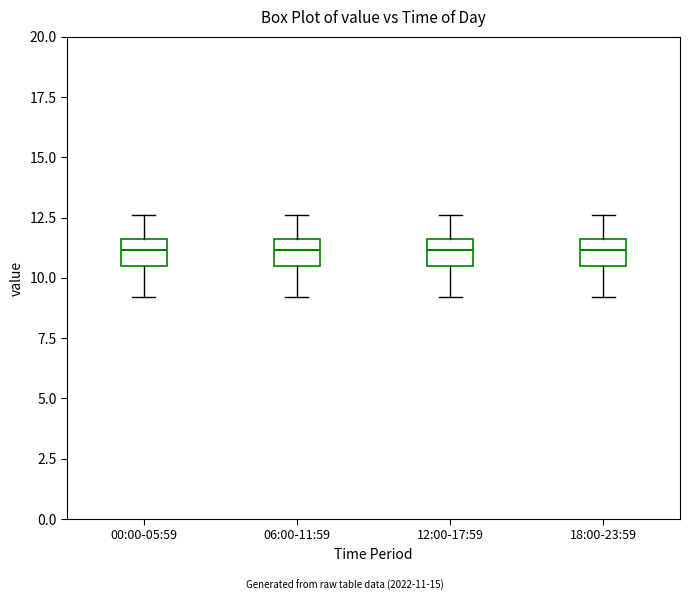

Reading left to right, read every box against the y-axis: the position of its median line, the range the box covers, and the ends of its whiskers. The values are not printed on the chart, so give them approximately, as read against the axis.

00:00-05:59: median 11.0, box 10.5 to 11.5, whiskers 9.0 to 12.5
06:00-11:59: median 11.0, box 10.5 to 11.5, whiskers 9.0 to 12.5
12:00-17:59: median 11.0, box 10.5 to 11.5, whiskers 9.0 to 12.5
18:00-23:59: median 11.0, box 10.5 to 11.5, whiskers 9.0 to 12.5